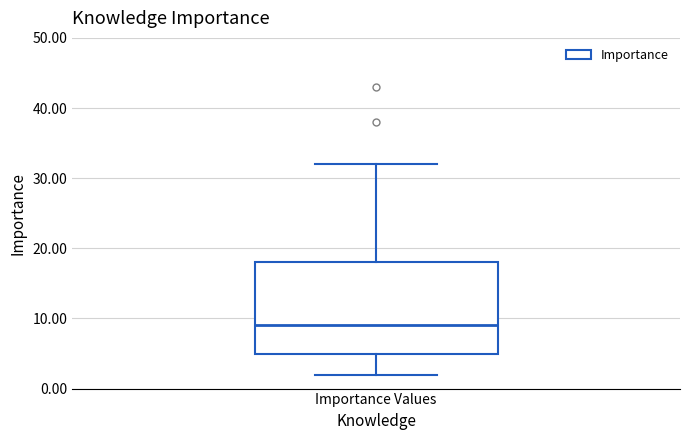

Transcribe this box plot: give where the median line is, the range the box spans, and where the two whiskers end, as read against the y-axis. The values are not printed on the chart, so give them approximately, as read against the axis.

median 9, box 5 to 18, whiskers 2 to 32